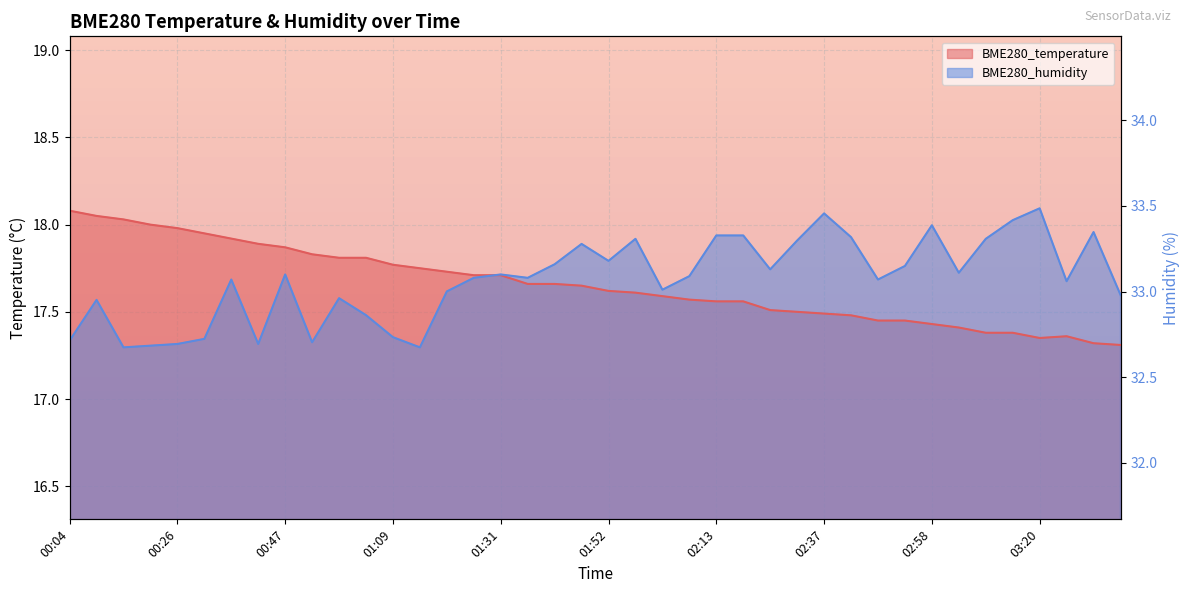

Rank the categories by BME280_humidity value from lowest to highest.

00:15, 01:15, 00:21, 00:26, 00:42, 00:53, 00:04, 00:31, 01:09, 01:04, 00:10, 00:58, 03:37, 01:20, 02:03, 03:26, 00:37, 02:47, 01:25, 01:36, 02:08, 00:47, 01:31, 03:04, 02:25, 02:53, 01:42, 01:52, 01:47, 02:31, 01:58, 03:09, 02:42, 02:13, 02:19, 03:32, 02:58, 03:15, 02:37, 03:20